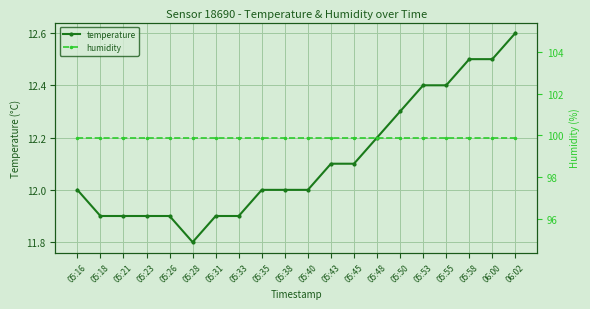

Reading left to right, transcribe all the data shown in this chart.

temperature: 05:16=12.0	05:18=11.9	05:21=11.9	05:23=11.9	05:26=11.9	05:28=11.8	05:31=11.9	05:33=11.9	05:35=12.0	05:38=12.0	05:40=12.0	05:43=12.1	05:45=12.1	05:48=12.2	05:50=12.3	05:53=12.4	05:55=12.4	05:58=12.5	06:00=12.5	06:02=12.6
humidity: 05:16=99.9	05:18=99.9	05:21=99.9	05:23=99.9	05:26=99.9	05:28=99.9	05:31=99.9	05:33=99.9	05:35=99.9	05:38=99.9	05:40=99.9	05:43=99.9	05:45=99.9	05:48=99.9	05:50=99.9	05:53=99.9	05:55=99.9	05:58=99.9	06:00=99.9	06:02=99.9